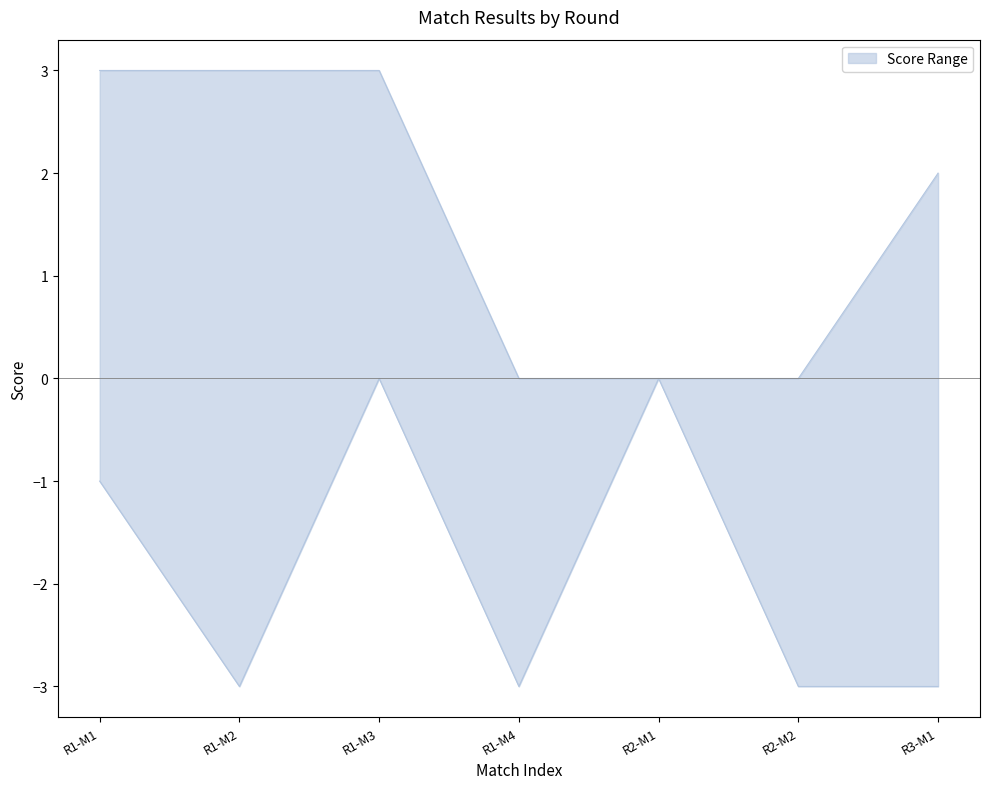

List the series in order of their peak value, highest first.

upper, lower